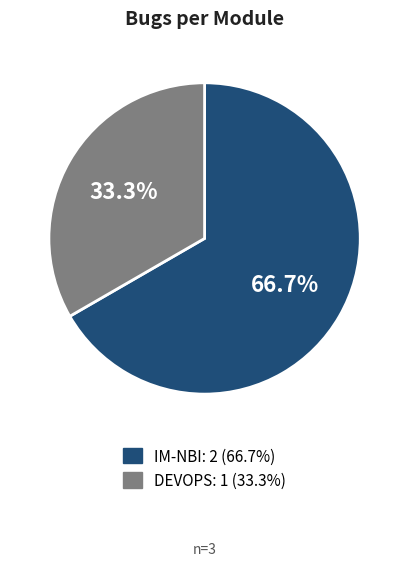

Rank the categories by value from highest to lowest.

IM-NBI, DEVOPS